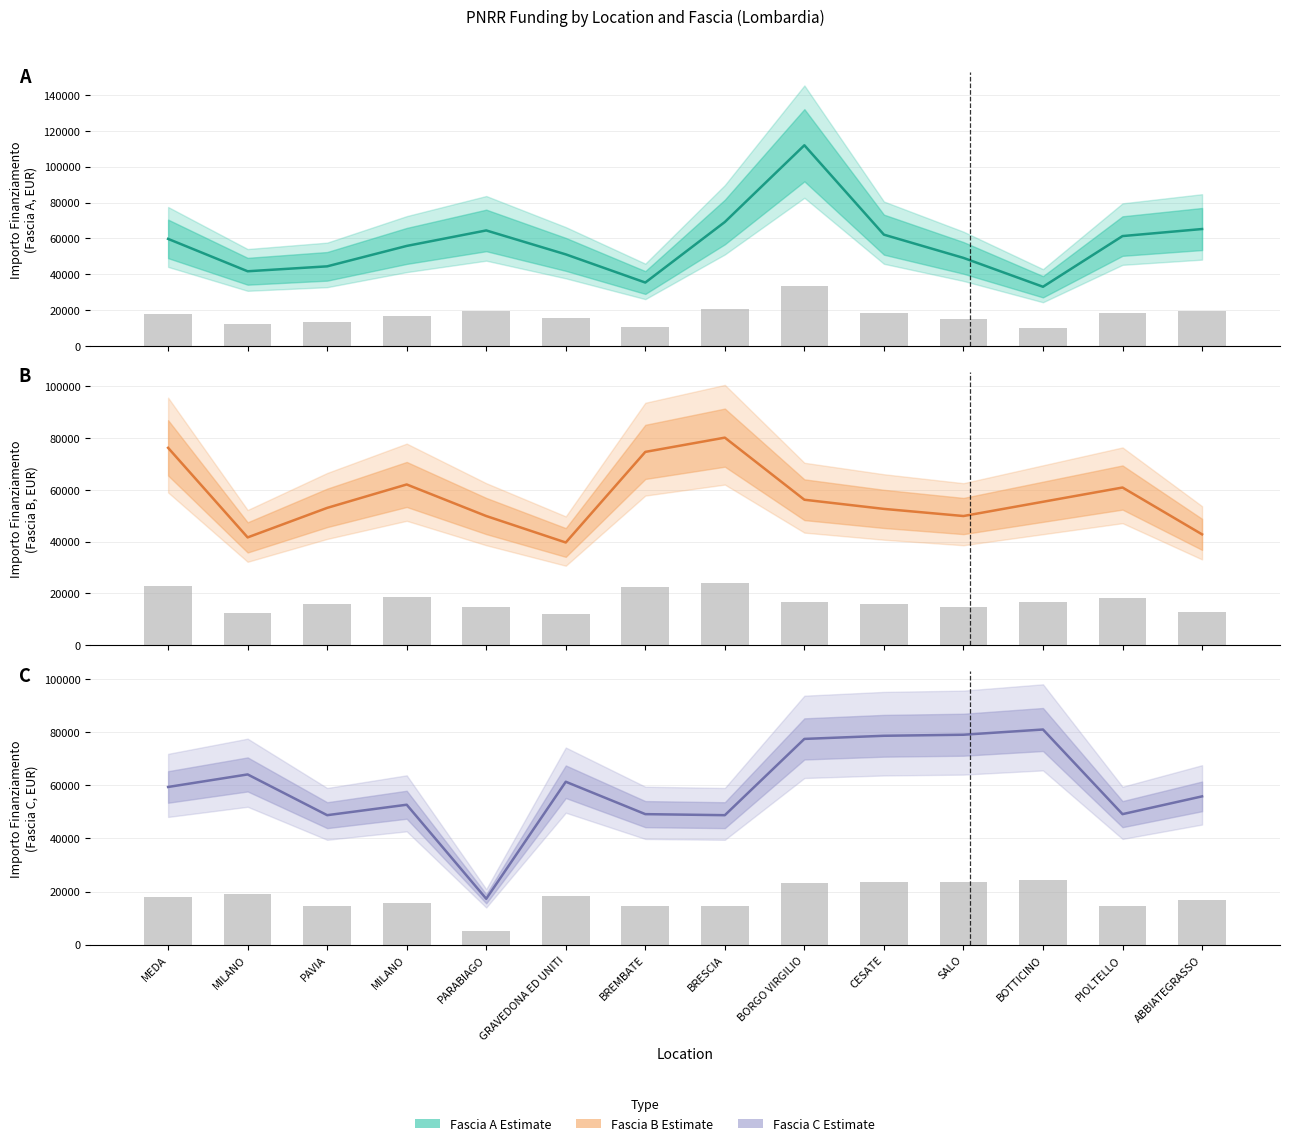

Between ABBIATEGRASSO and PIOLTELLO, which is larger?

ABBIATEGRASSO